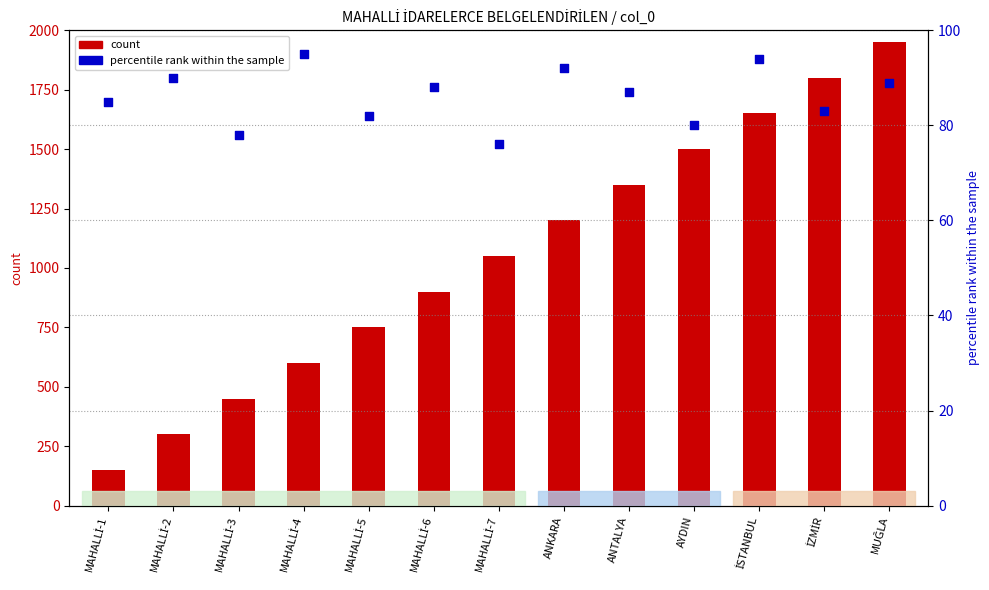

At how many categories does at least one series exceed 1349?

5